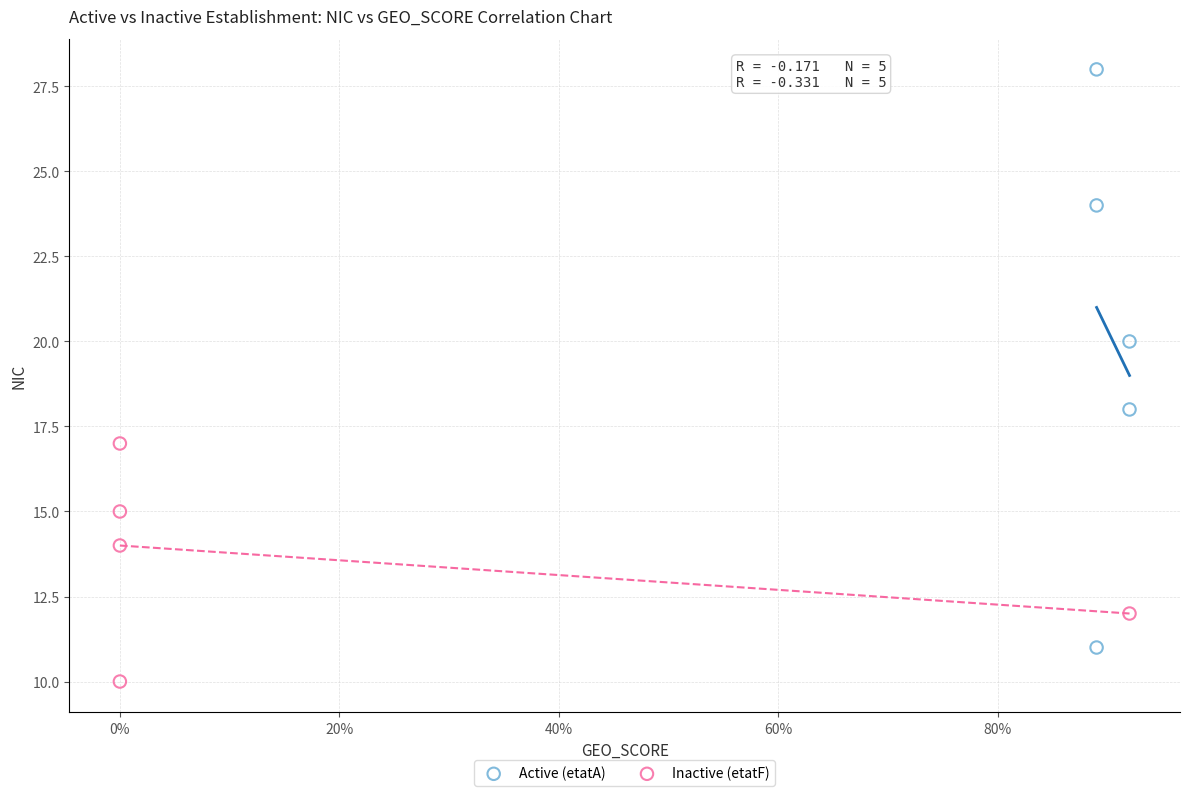

What are all the series names shown in the legend?

Active (etatA), Inactive (etatF)